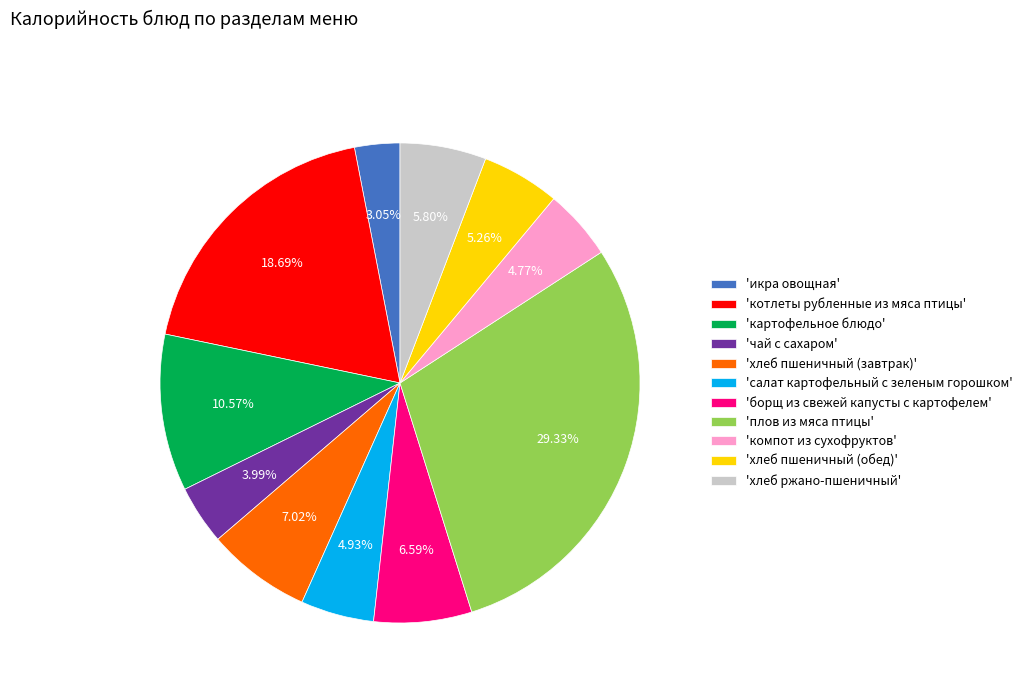

Do 'икра овощная' and 'хлеб ржано-пшеничный' together represent more than half of the pie?

No